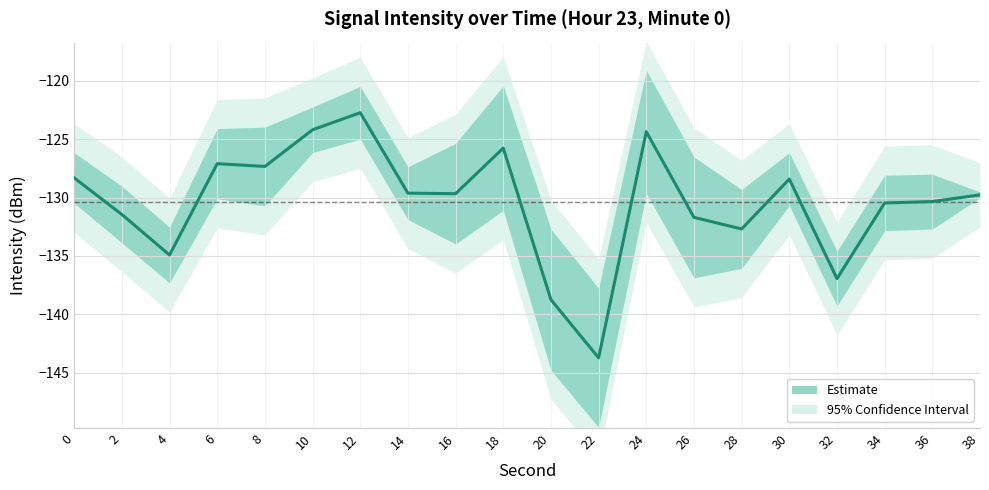

How many values are below -129?

12